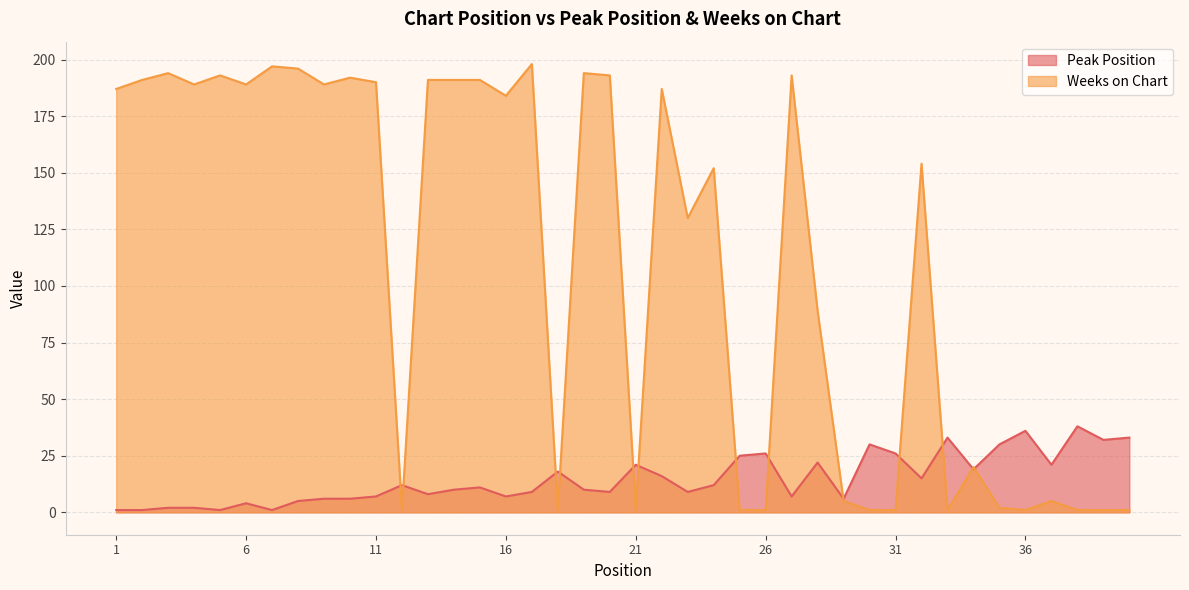

Which series changed the most between 3 and 32?

Weeks on Chart